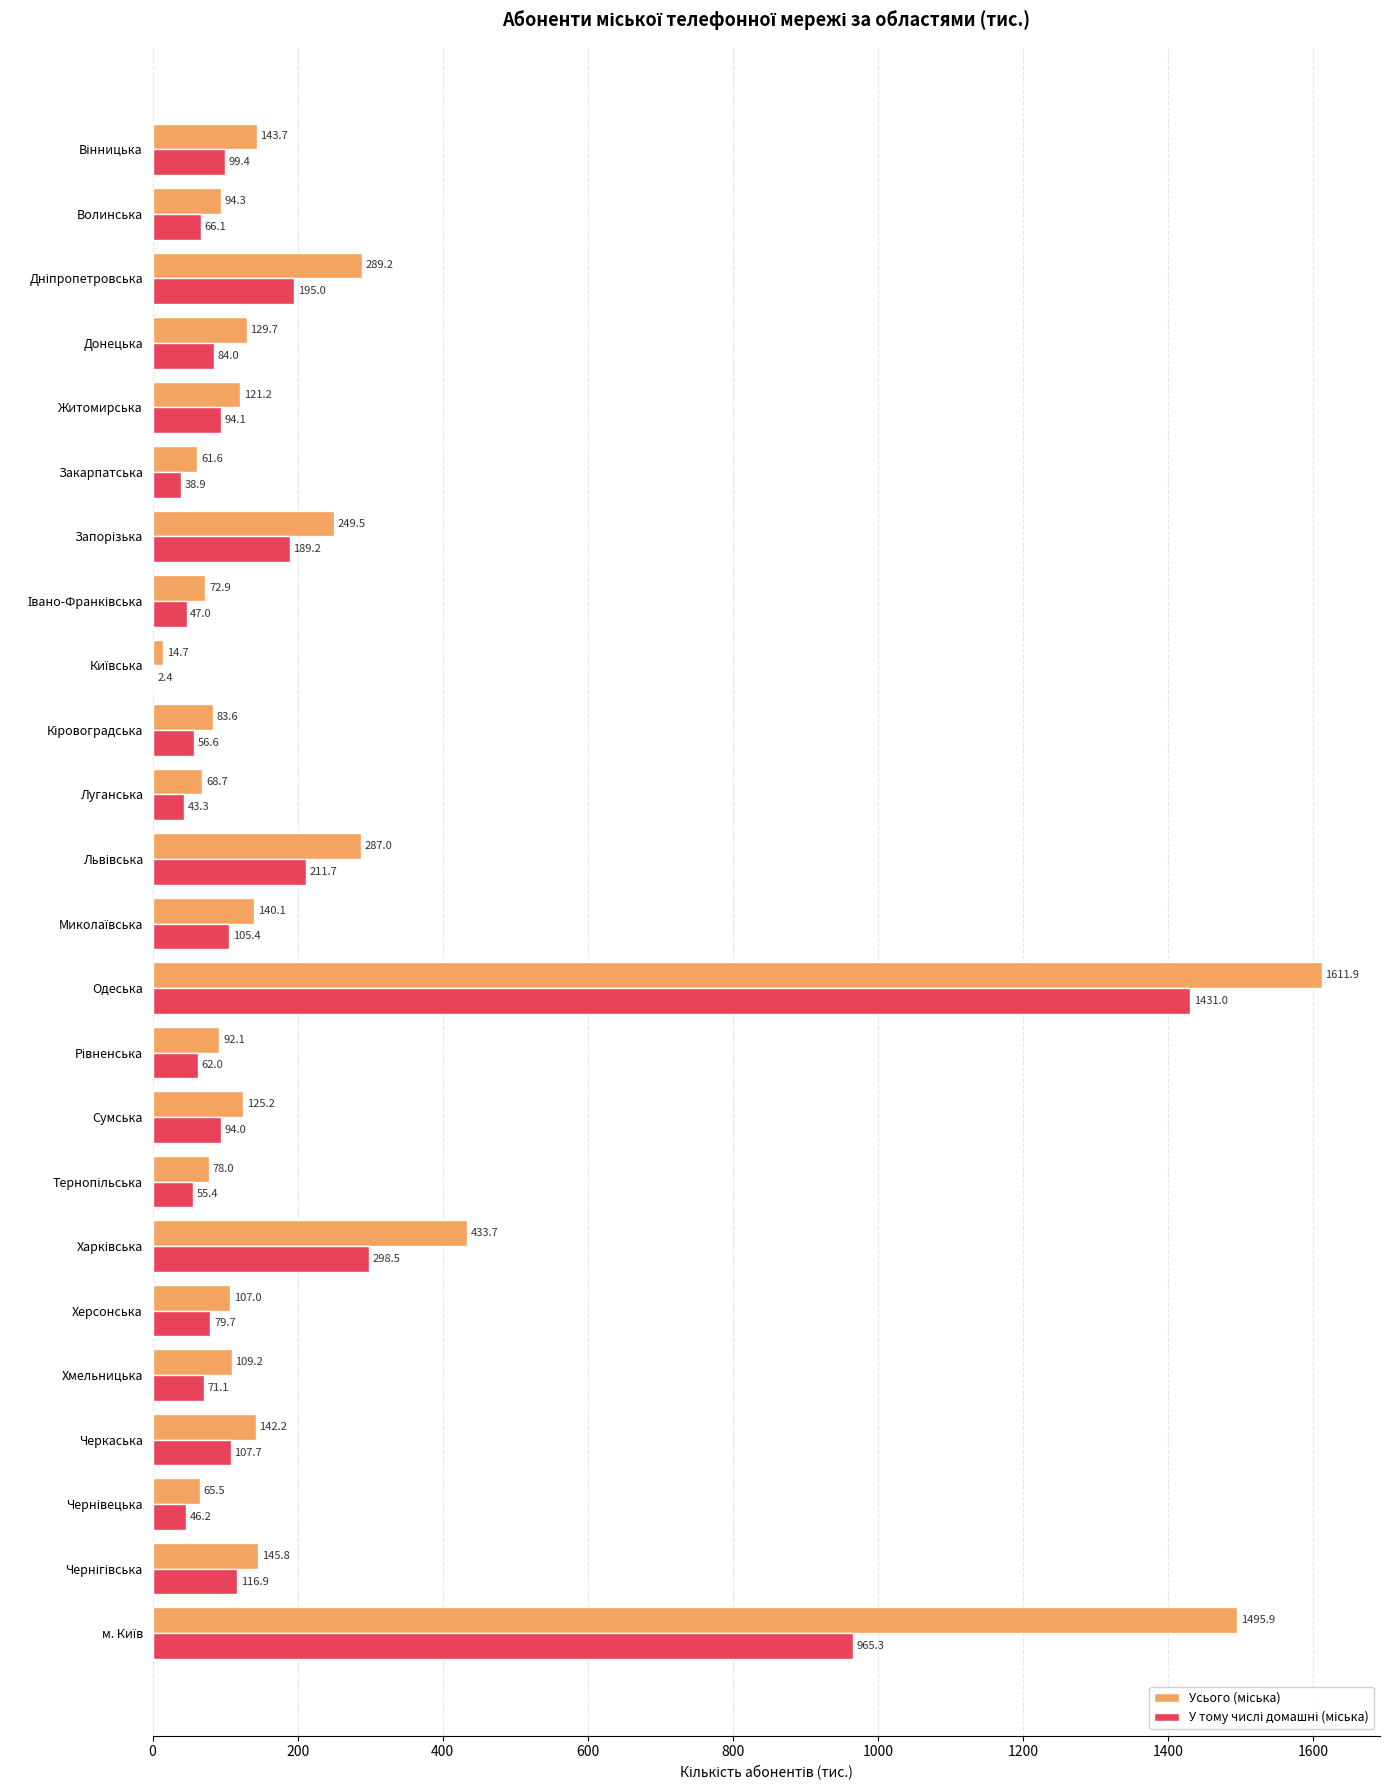

At which category does the chart reach its peak across all series?

Одеська